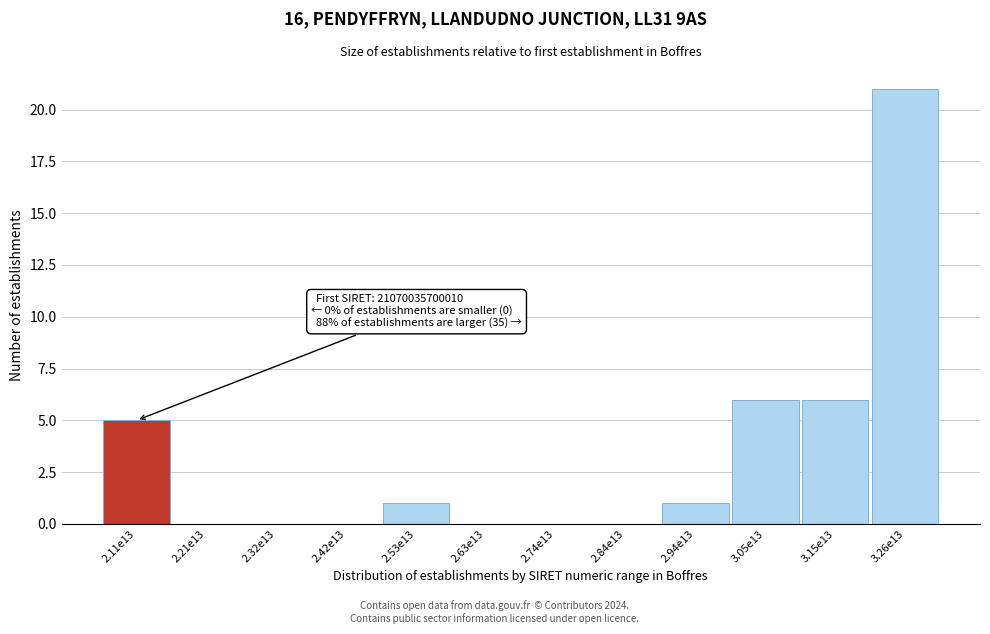

Reading right to left, transcribe all the data shown in this chart.

3.26e13=21	3.15e13=6	3.05e13=6	2.94e13=1	2.84e13=0	2.74e13=0	2.63e13=0	2.53e13=1	2.42e13=0	2.32e13=0	2.21e13=0	2.11e13=5